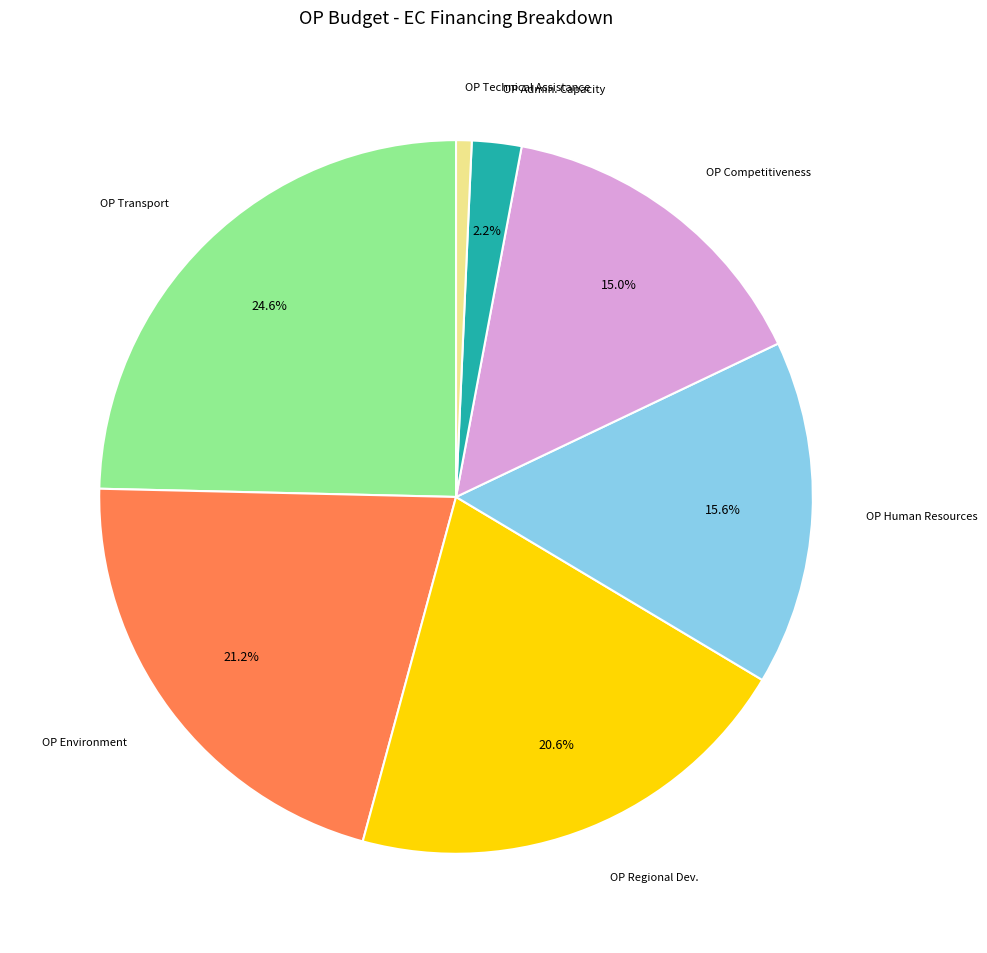

Does OP Competitiveness represent more than half of the total?

No